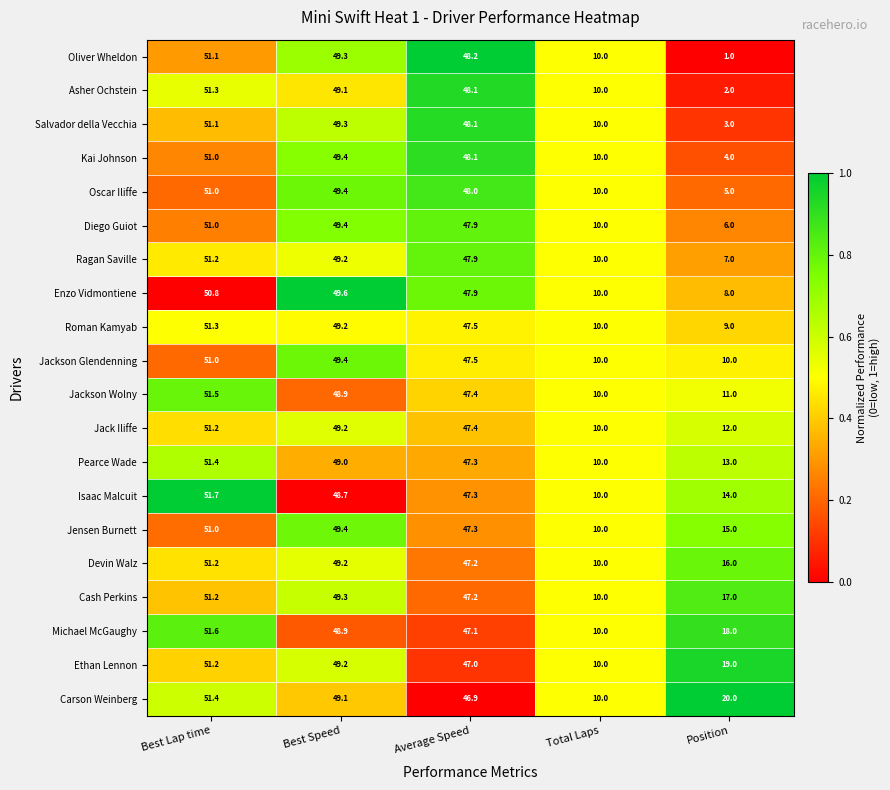

At how many categories does at least one series exceed 12?

4